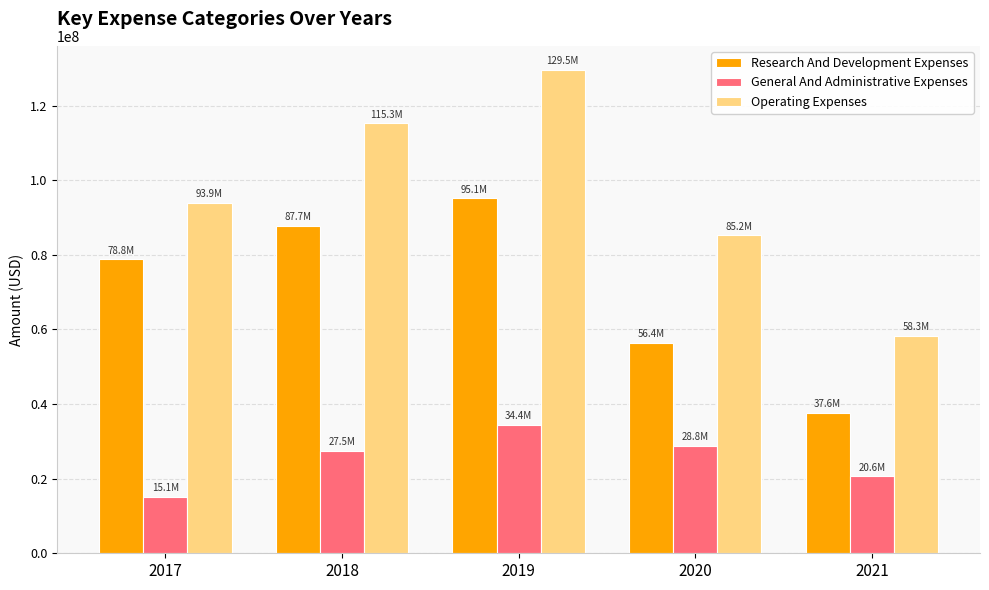

How many bars are there in each group?

3